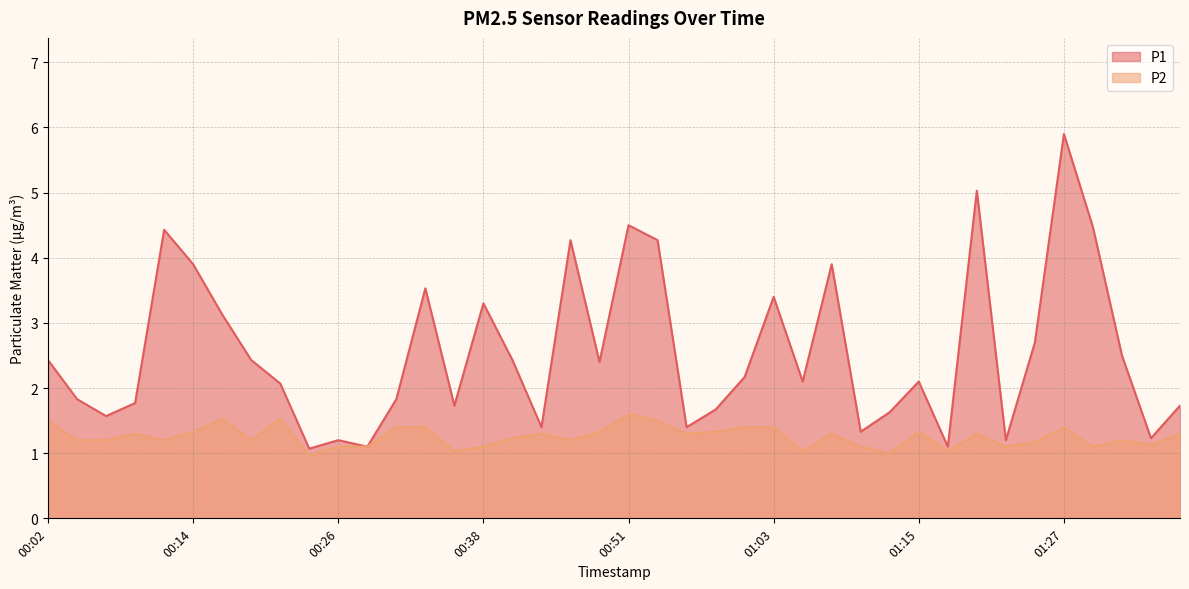

What value does the P1 series have at 01:05?

2.1